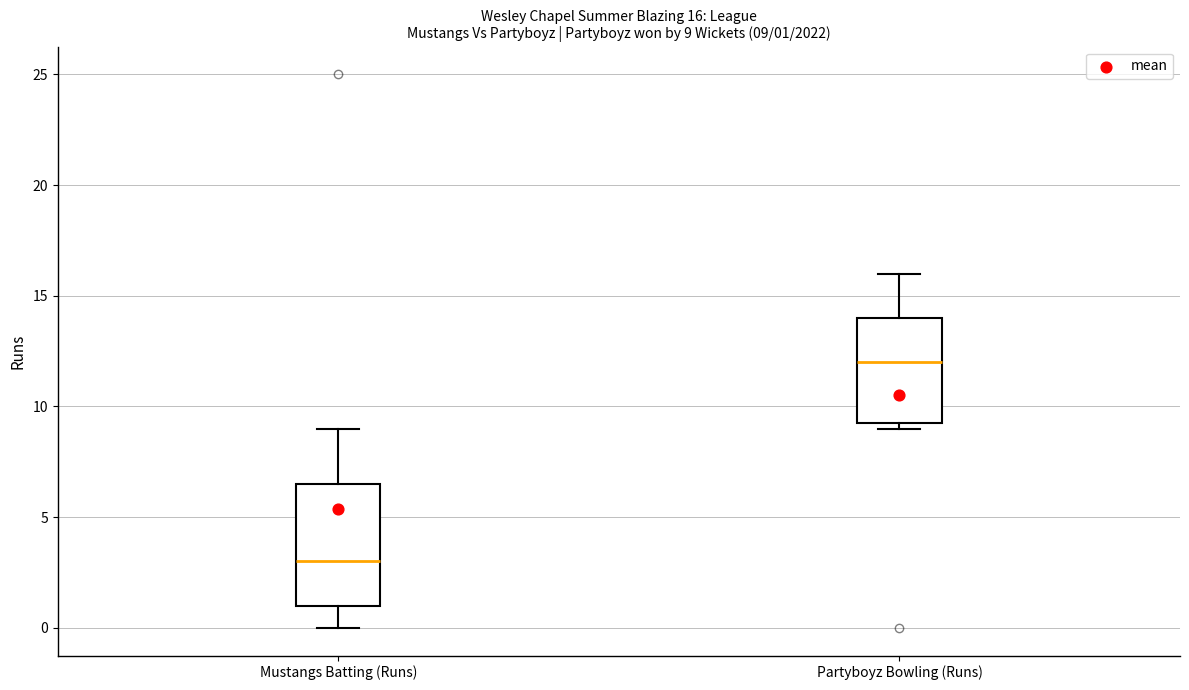

Which box's median line is the highest?

Partyboyz Bowling (Runs)